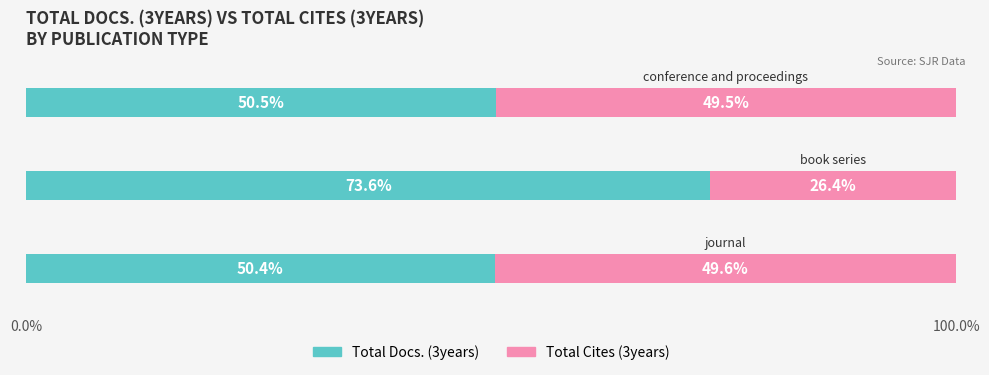

What is the lowest value of the Total Docs. (3years) series?

50.4